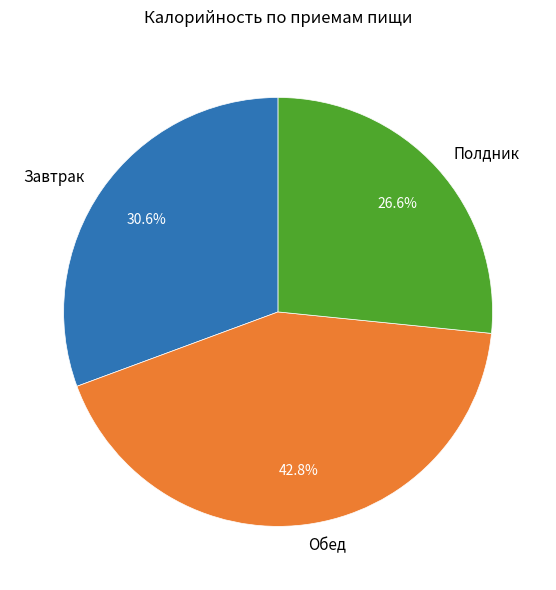

What percentage is the Обед slice, to the nearest percent?

43%